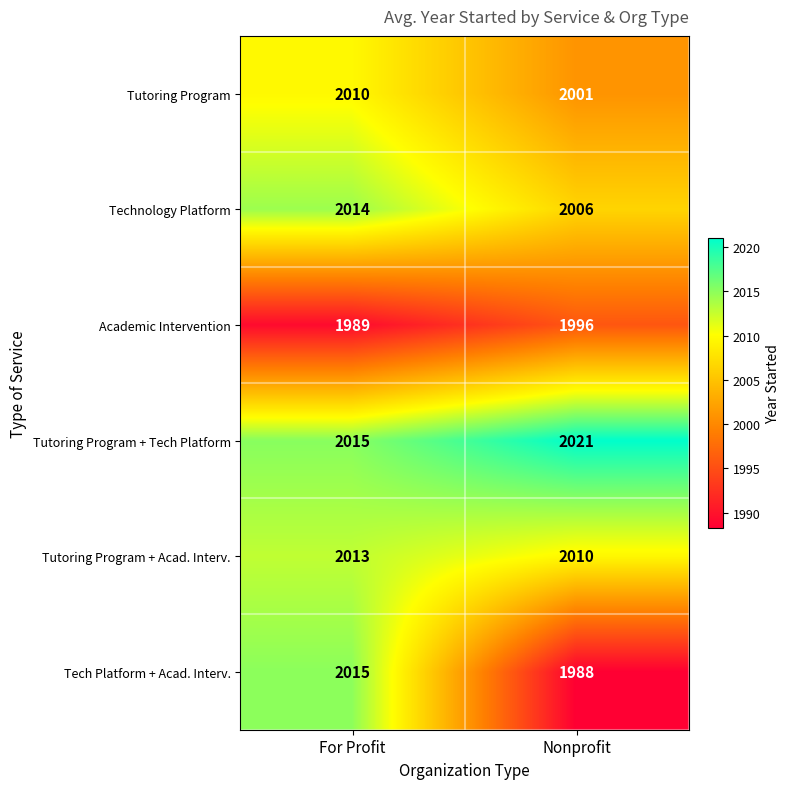

Which series has the largest range (max minus min)?

Tech Platform + Acad. Interv.